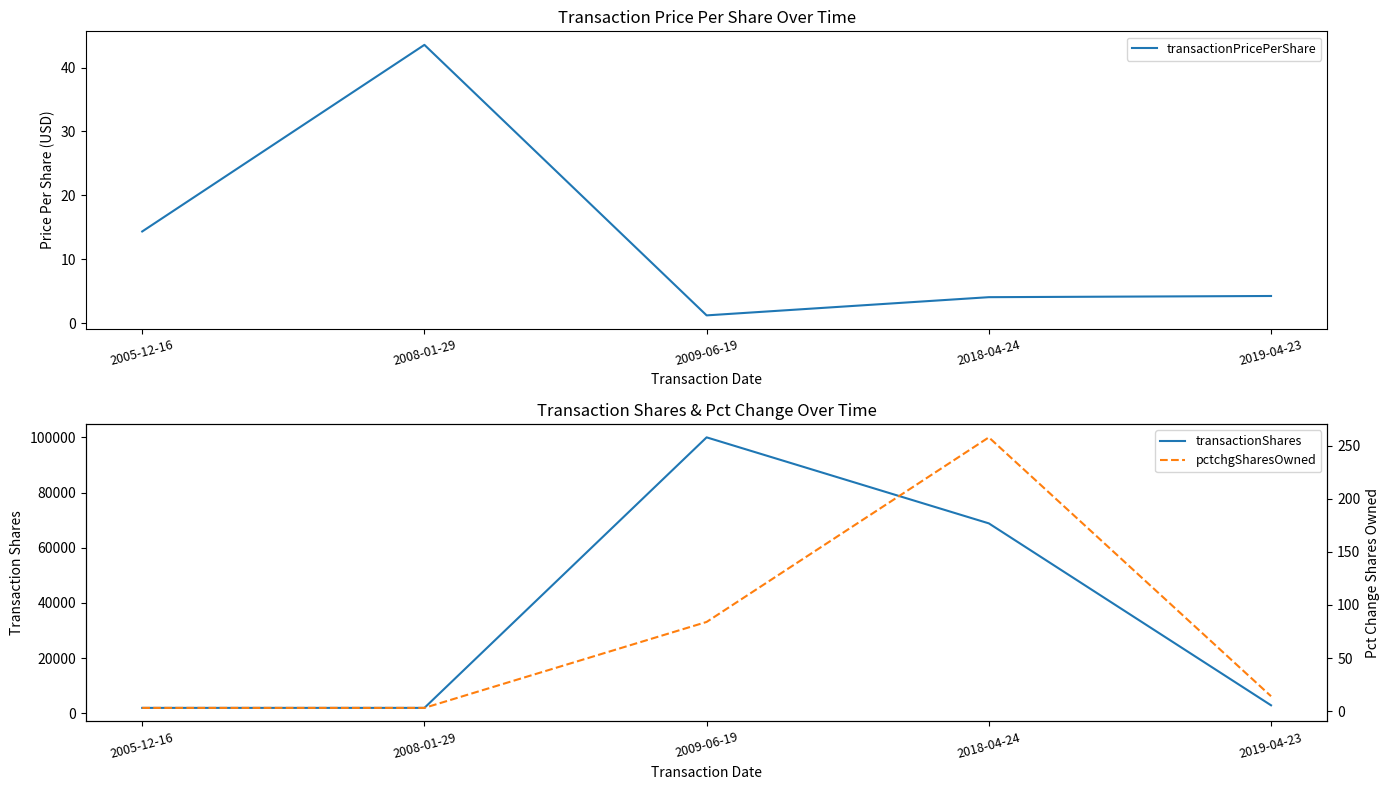

What is the approximate value of pctchgSharesOwned at 2008-01-29?

3.0